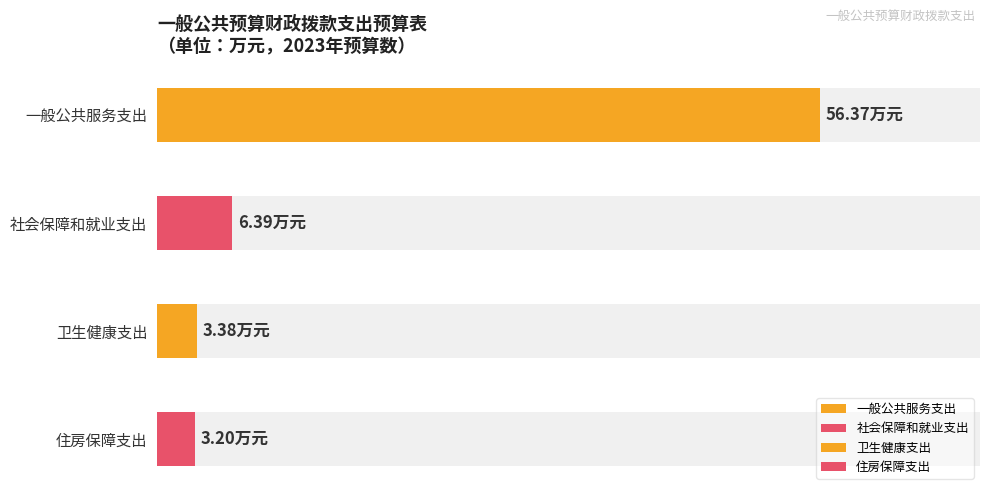

Where is 总计 nearest to the value 29?

社会保障和就业支出